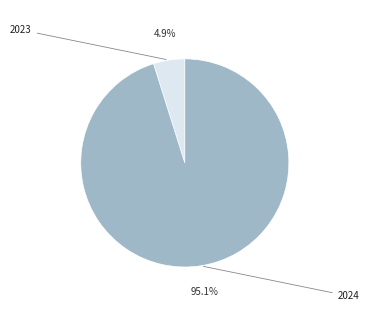

Is there any slice that represents more than half of the pie?

Yes